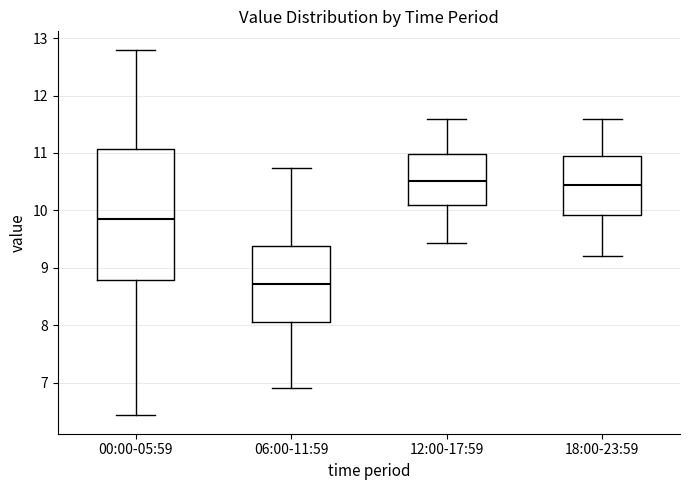

Comparing the boxes themselves (not the whiskers), which one is the tallest?

00:00-05:59